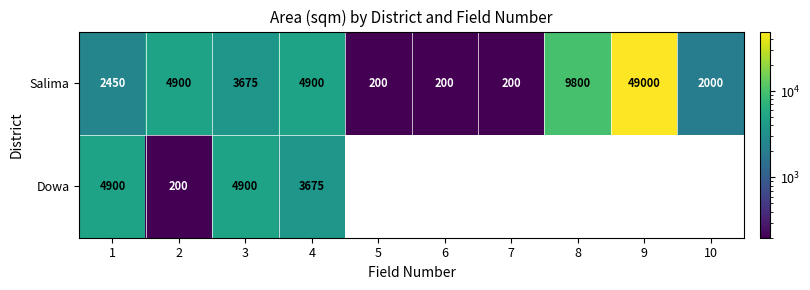

The Salima series shows 200 at 7. True or false?

True